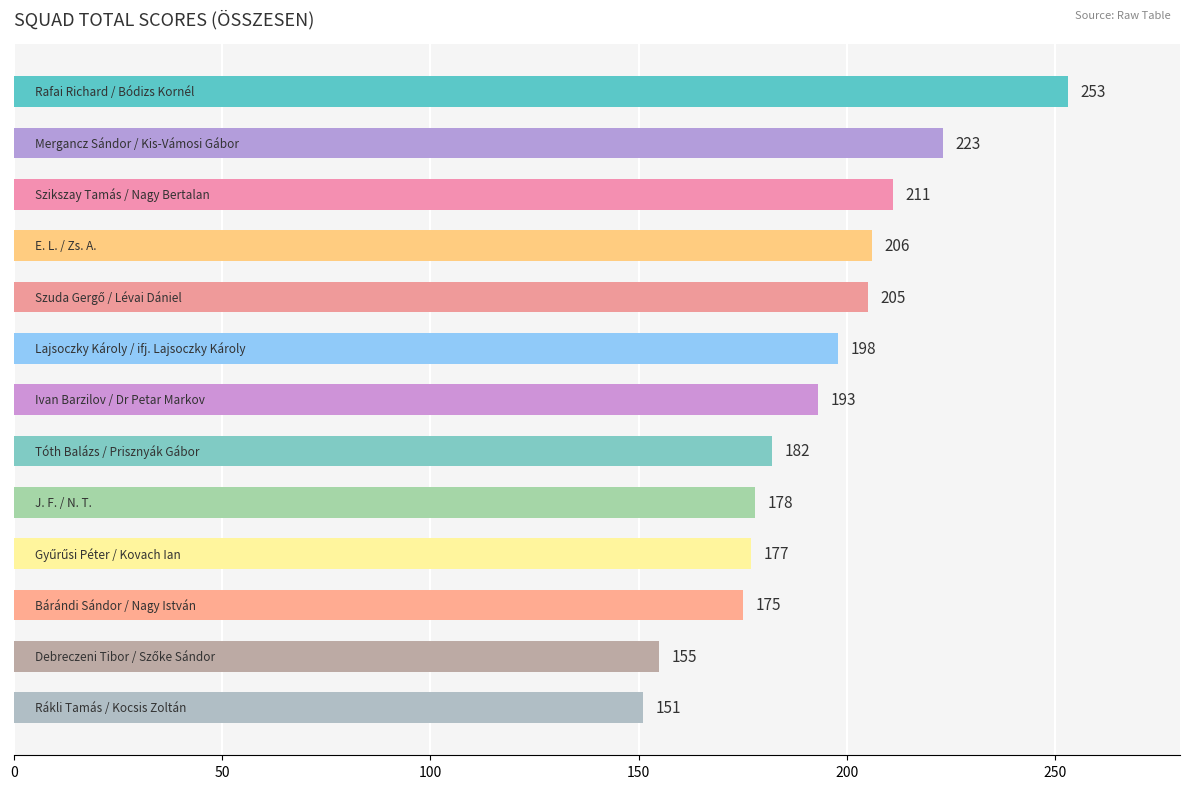

What is the value of the 10th bar from the top?

177